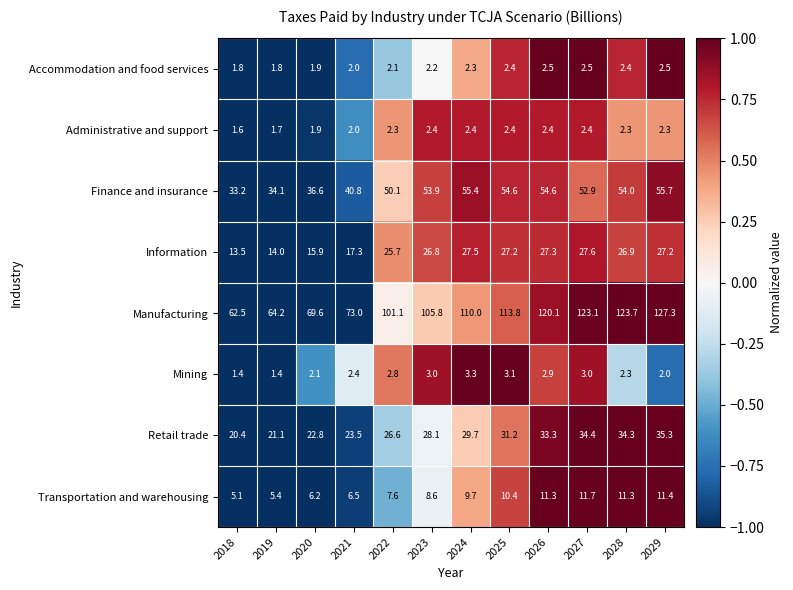

True or false: Administrative and support has a value of 2.3 at 2022.

True